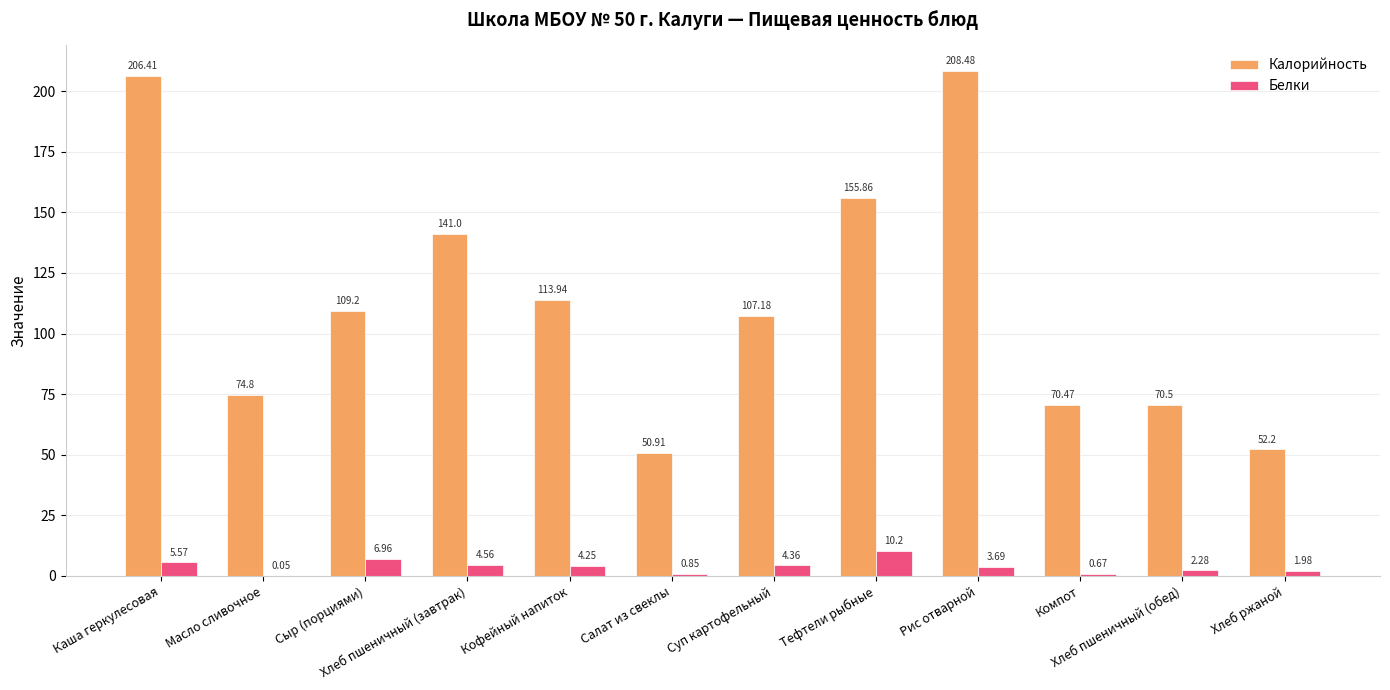

At which label is Белки closest to 5?

Хлеб пшеничный (завтрак)